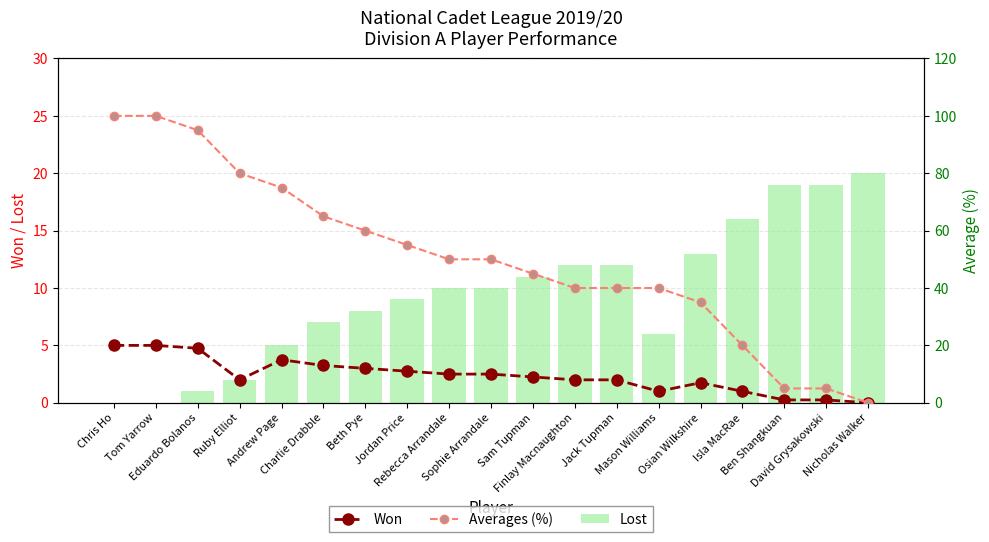

What is the value of the Lost bar at the 12th from the left?

12